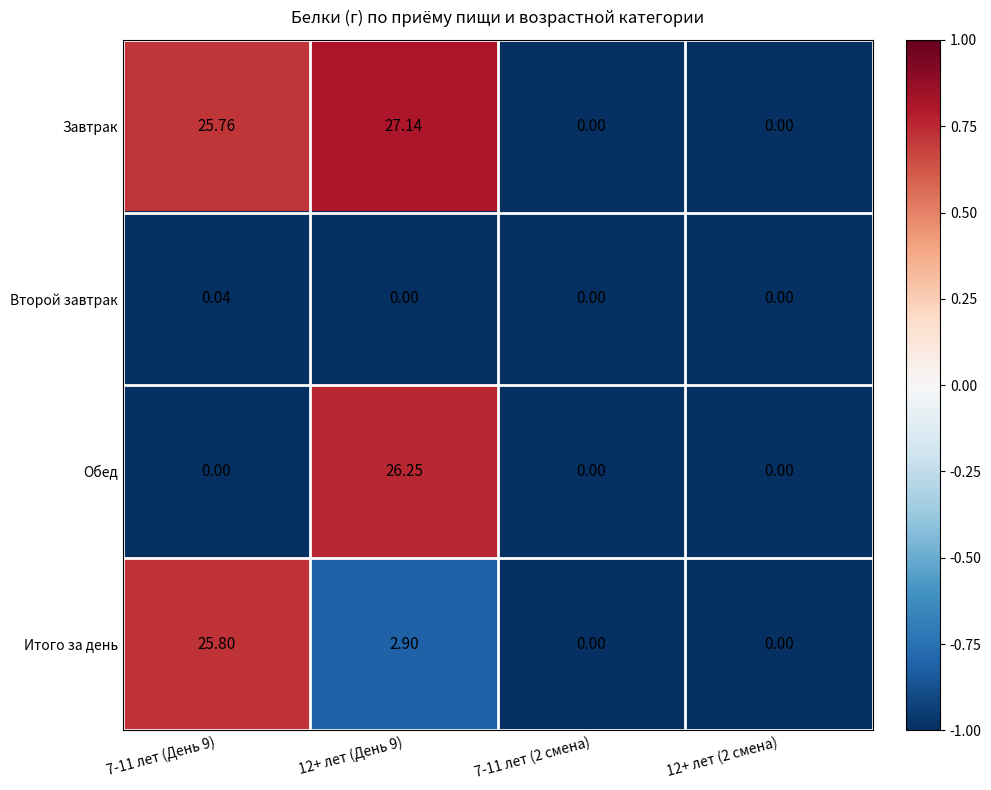

Which category has the highest value across all series?

12+ лет (День 9)